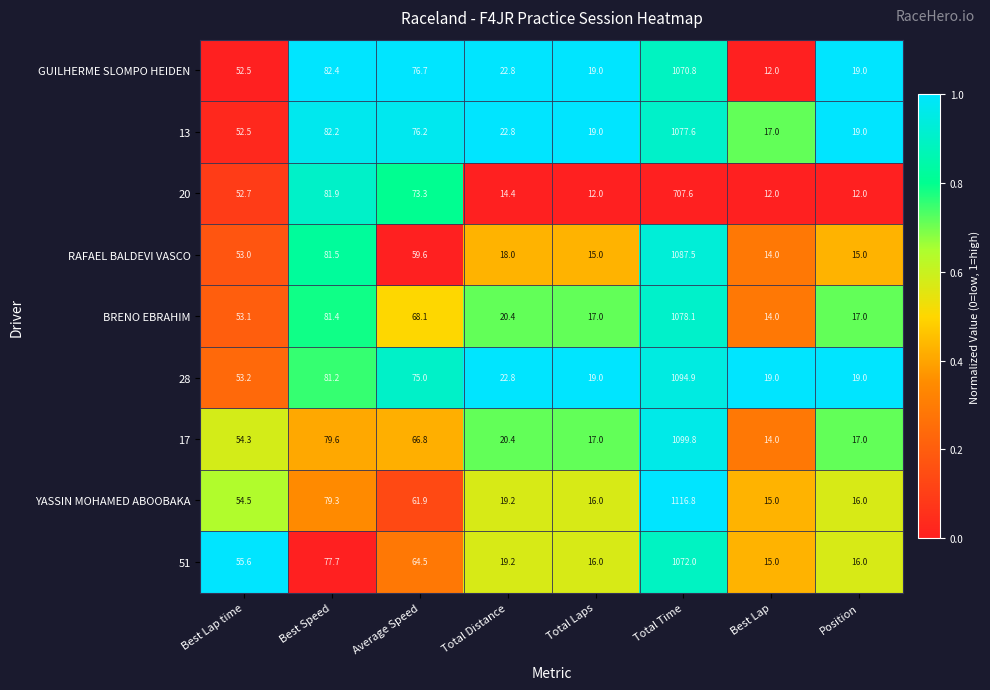

Which series has the widest spread of values?

YASSIN MOHAMED ABOOBAKA